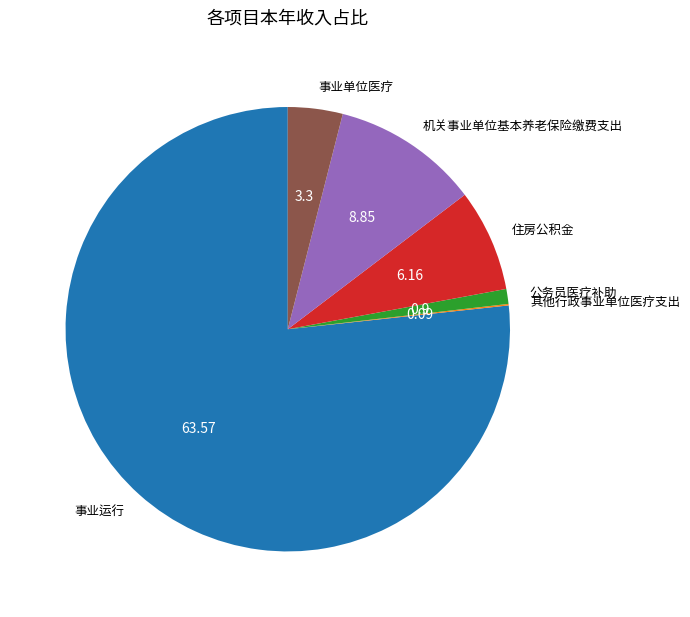

Does any single category account for the majority?

Yes